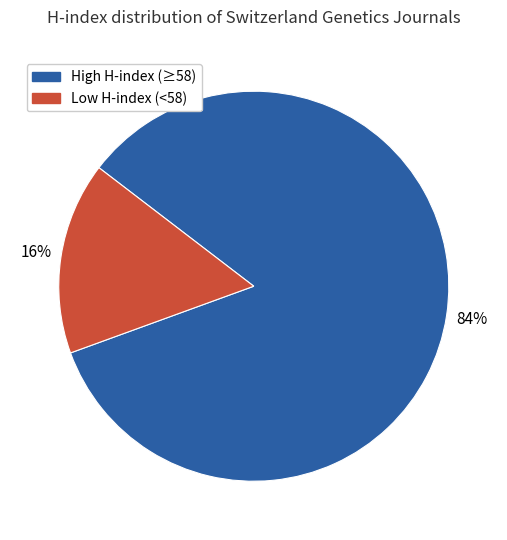

Which has a higher value, High H-index (≥58) or Low H-index (<58)?

High H-index (≥58)